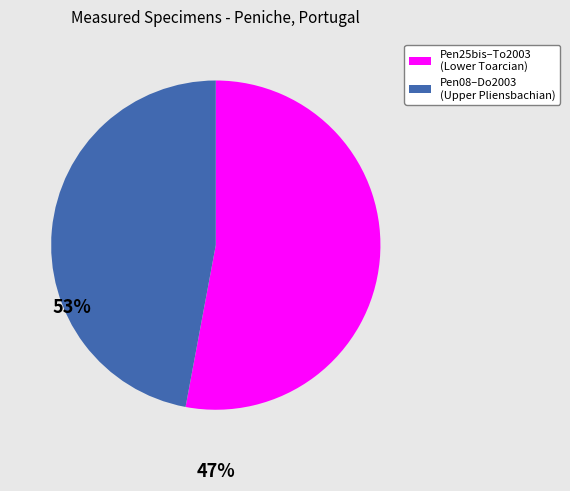

Combined, do Pen08–Do2003 (Upper Pliensbachian) and Pen25bis–To2003 (Lower Toarcian) account for over 50%?

Yes